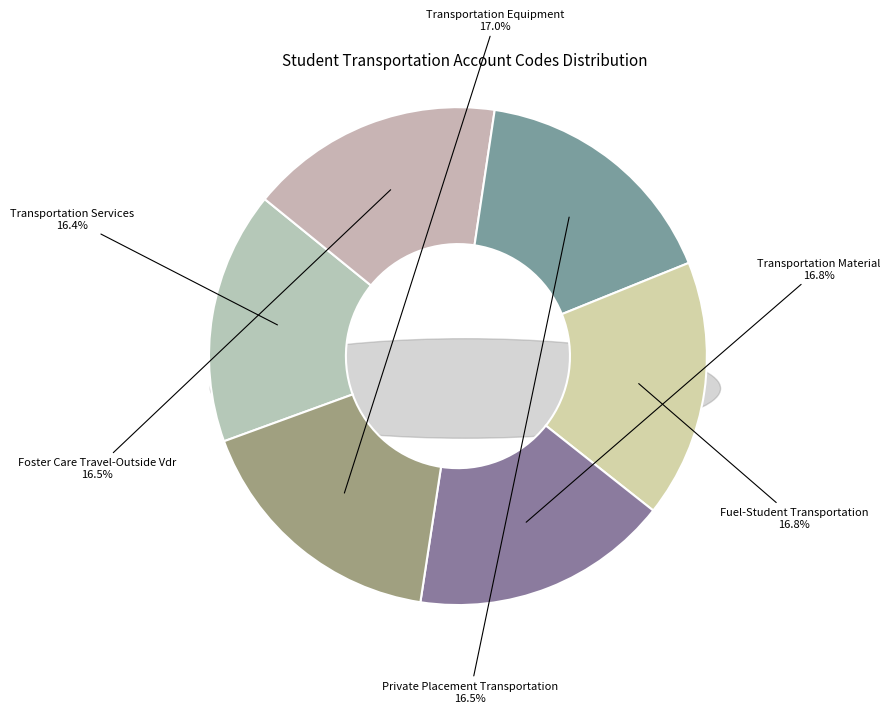

How many segments does this pie chart have?

6